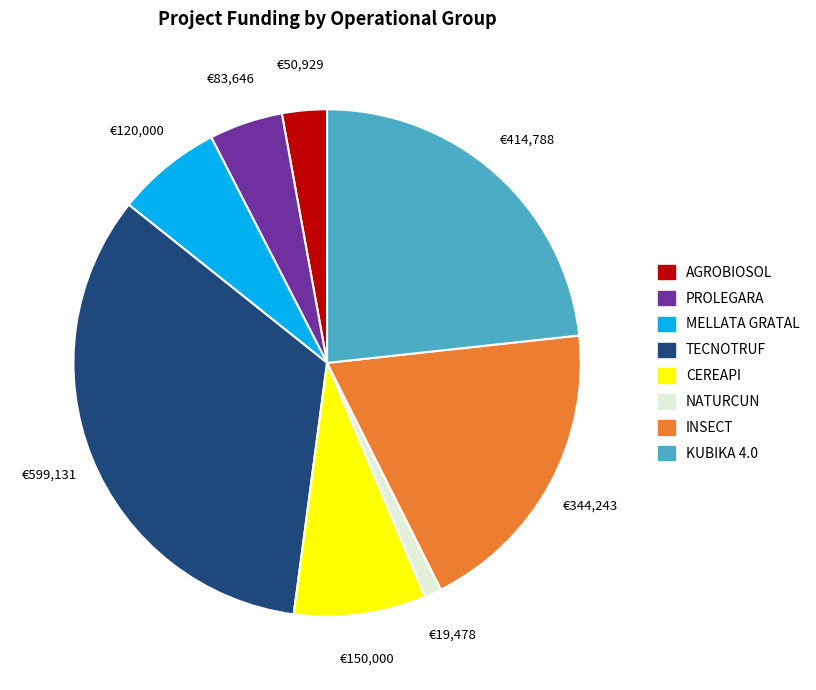

Rank the categories by value from highest to lowest.

TECNOTRUF, KUBIKA 4.0, INSECT, CEREAPI, MELLATA GRATAL, PROLEGARA, AGROBIOSOL, NATURCUN